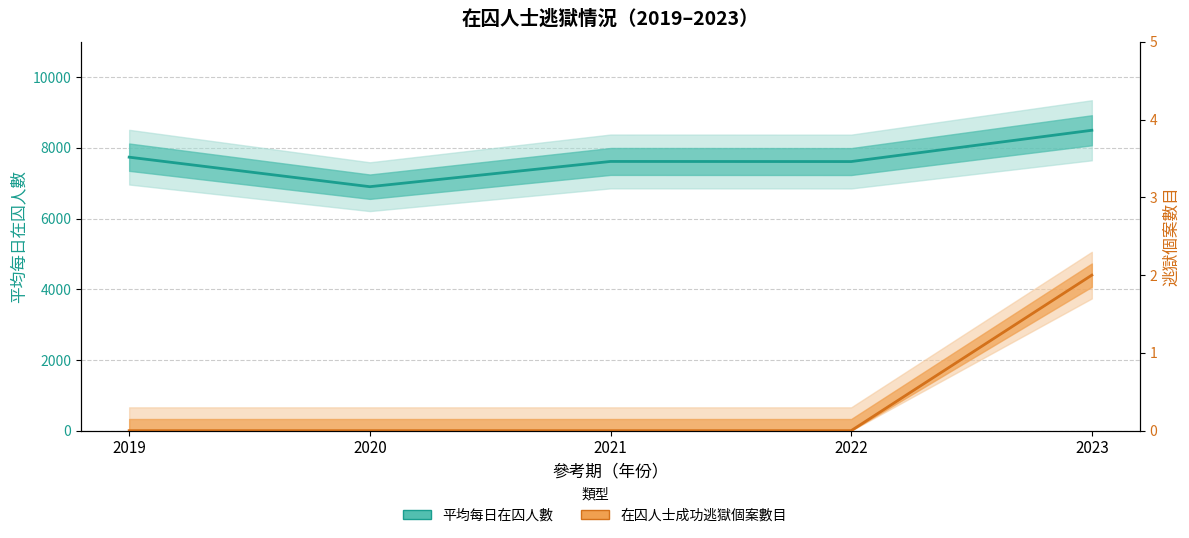

Read the 平均每日在囚人數 value at 2022.

7613